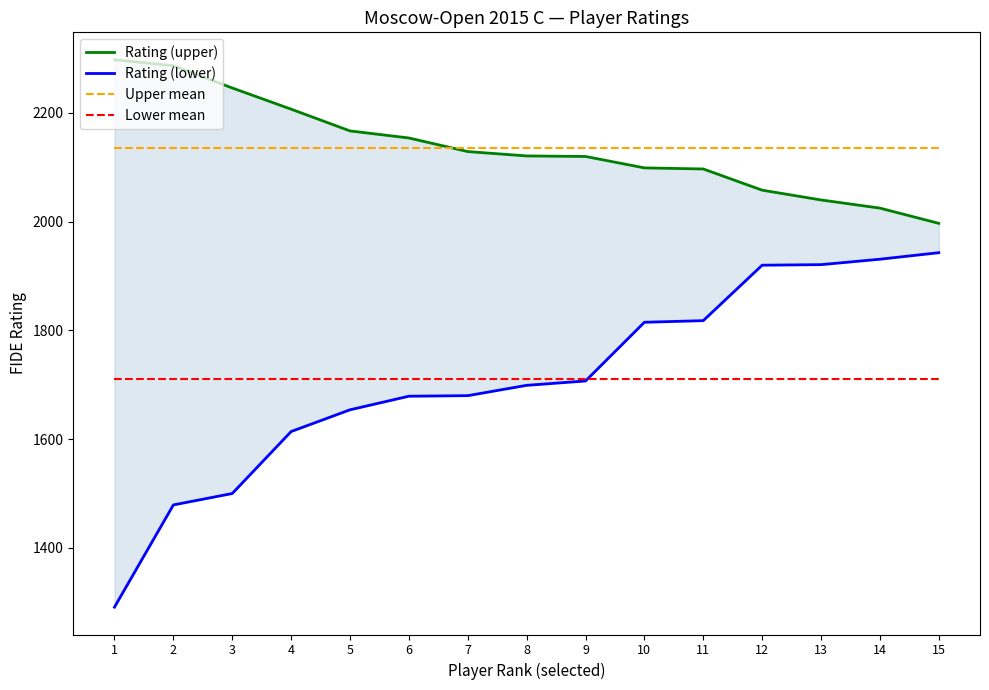

Between 5 and 3, which is larger?

3